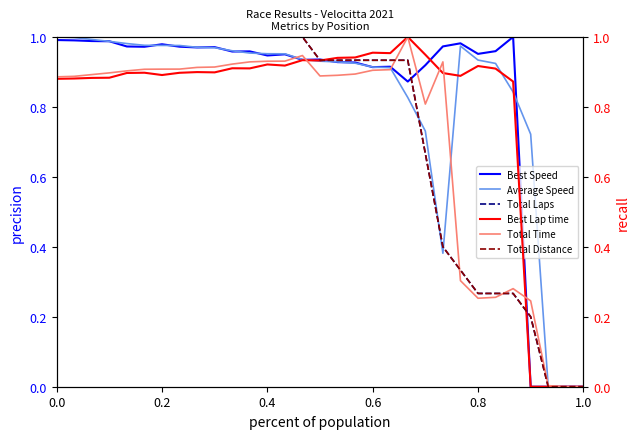

At how many categories does at least one series exceed 0?

29